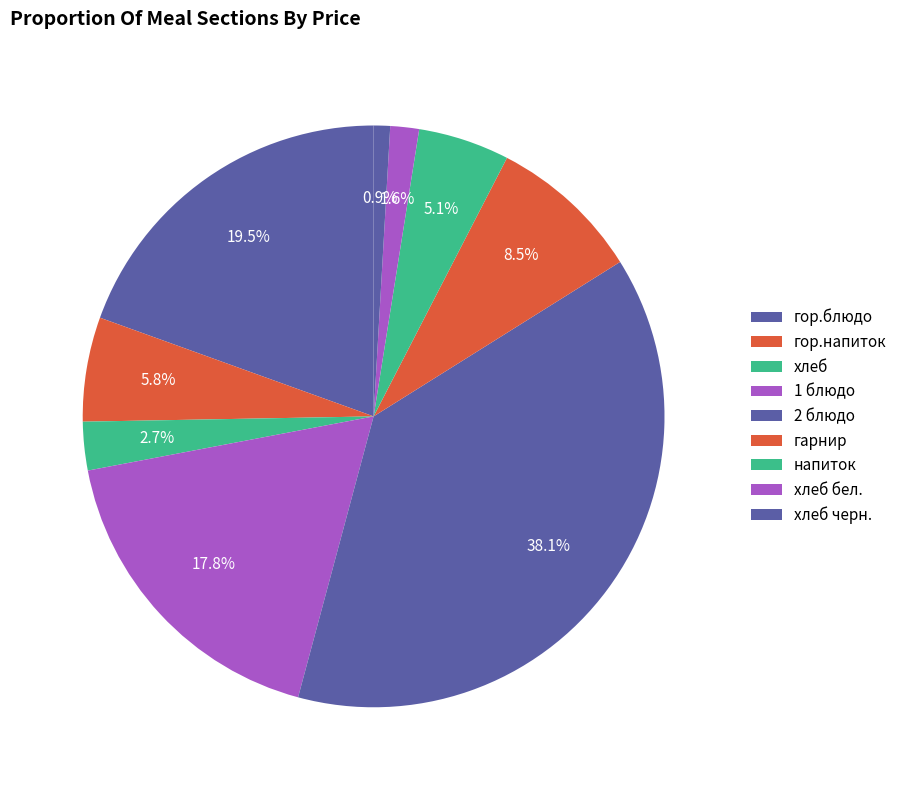

Which category has the smallest portion of the pie?

хлеб черн.